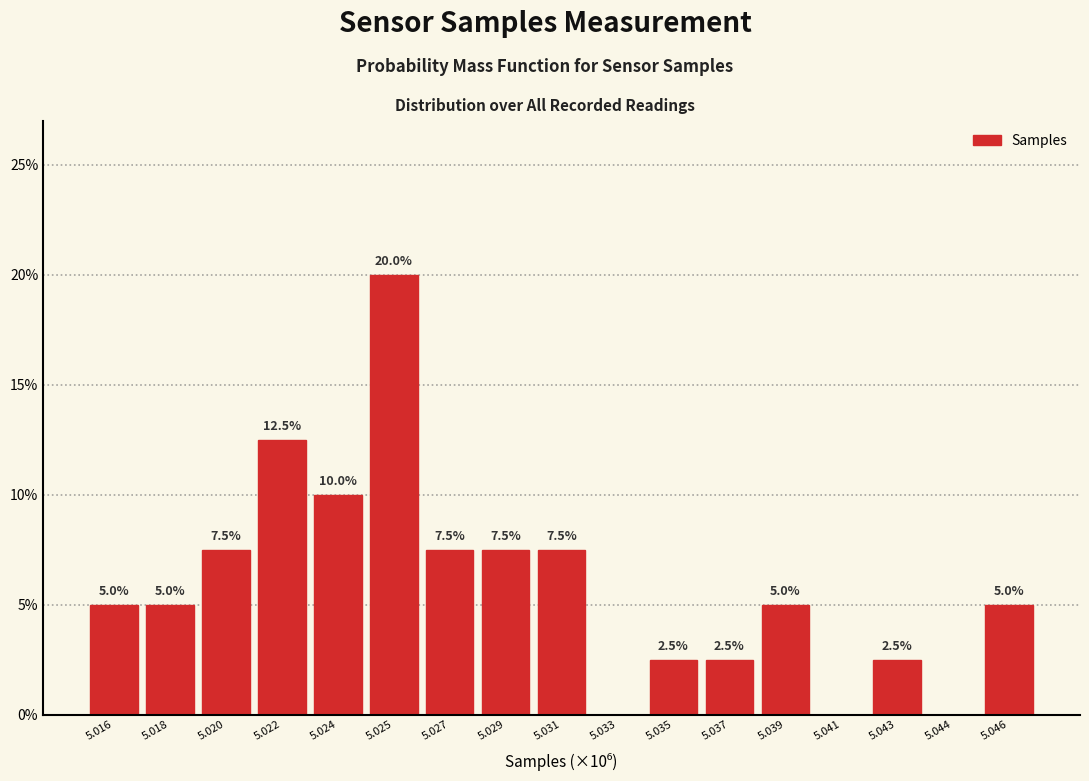

Reading left to right, what are all the values shown in this chart?

5.016=5.0	5.018=5.0	5.020=7.5	5.022=12.5	5.024=10.0	5.025=20.0	5.027=7.5	5.029=7.5	5.031=7.5	5.033=0.0	5.035=2.5	5.037=2.5	5.039=5.0	5.041=0.0	5.043=2.5	5.044=0.0	5.046=5.0